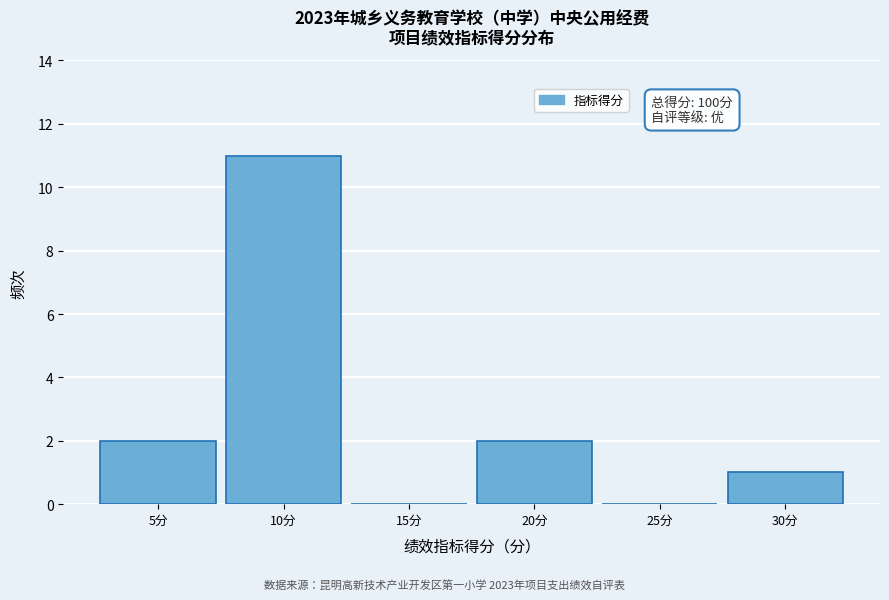

Over which range of the x-axis is the bar tallest?

7.5 to 12.5